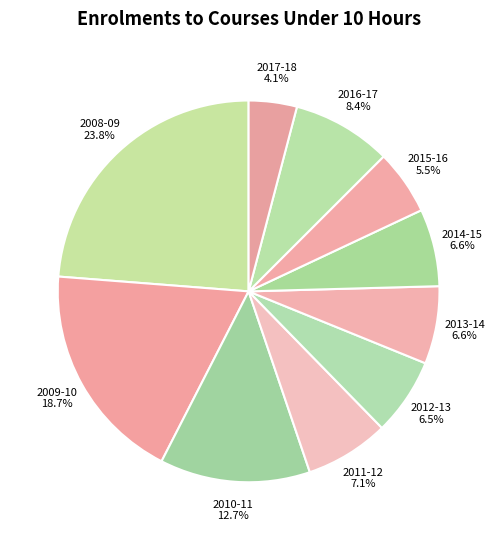

What is the largest slice in the pie chart?

2008-09